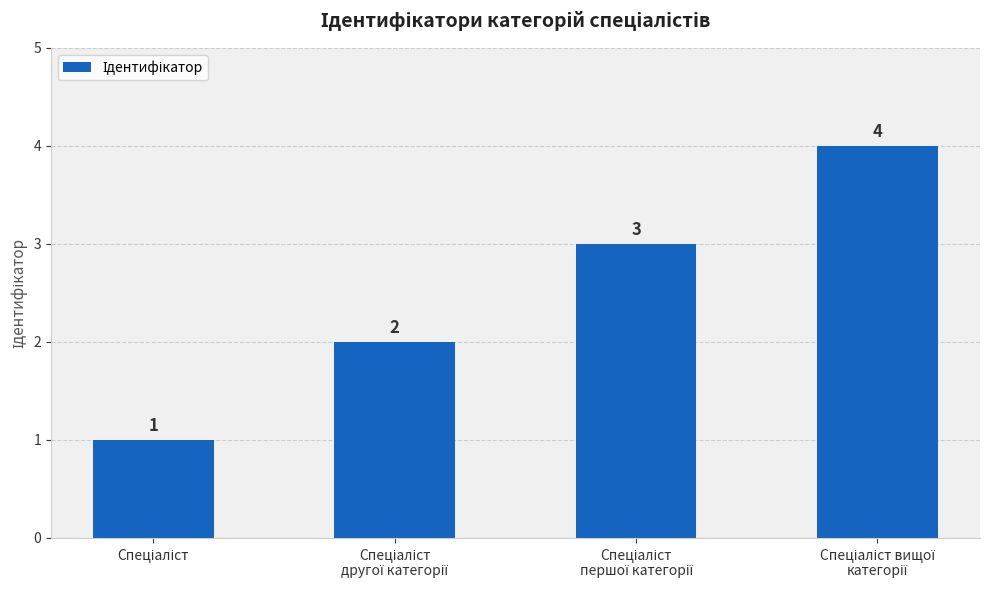

What is the difference between the maximum and minimum values?

3